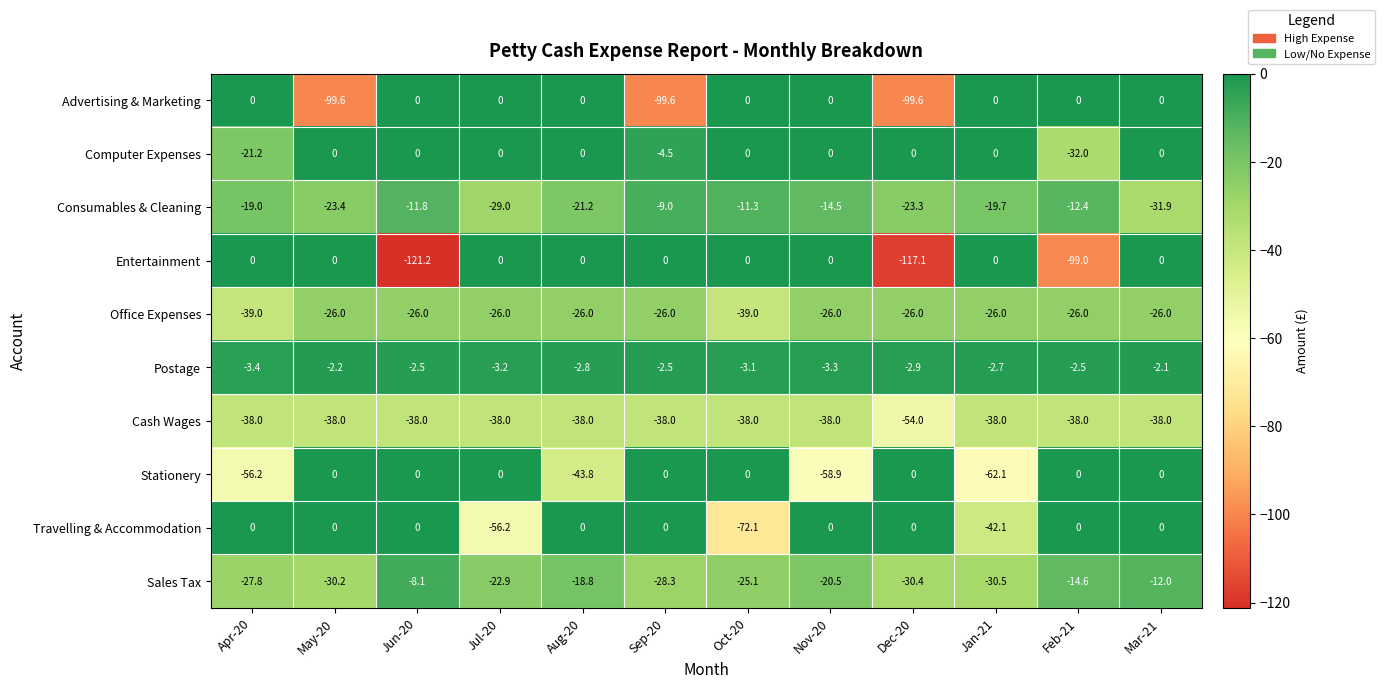

At which label is Postage closest to -2?

Mar-21